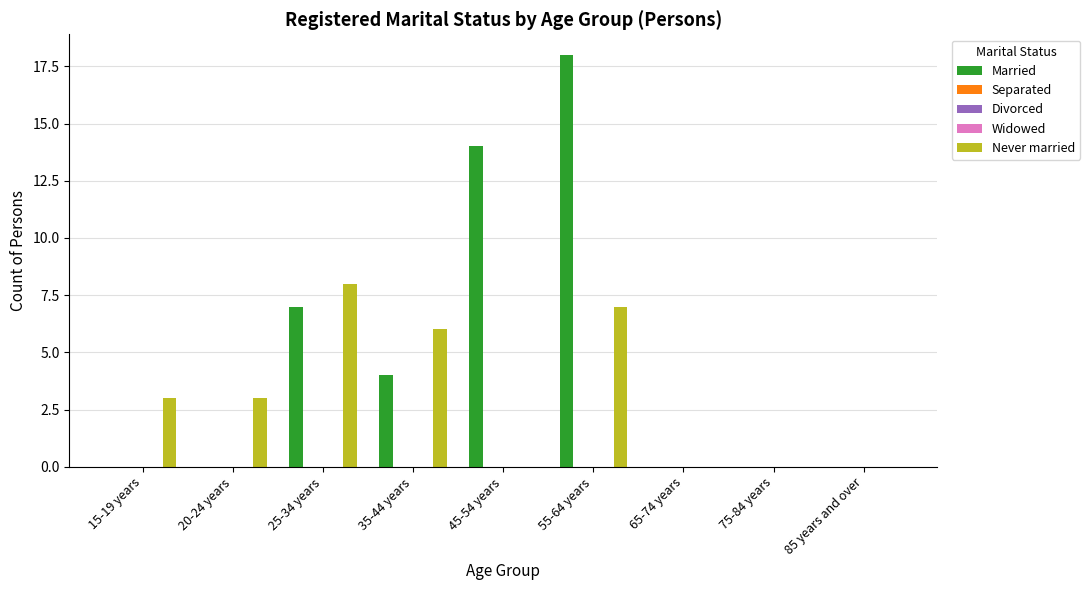

At which category does the chart reach its minimum across all series?

15-19 years